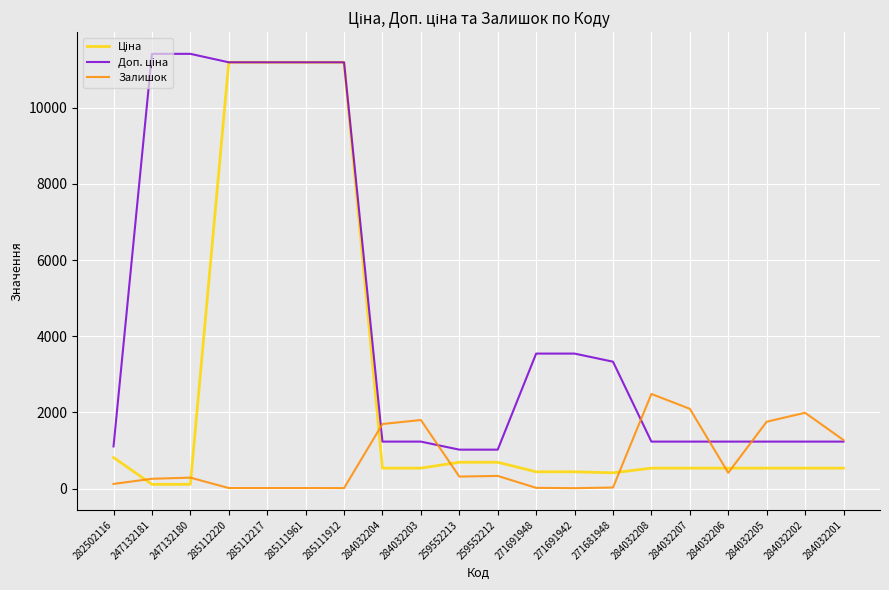

What is the highest value of the Залишок series?

2486.0